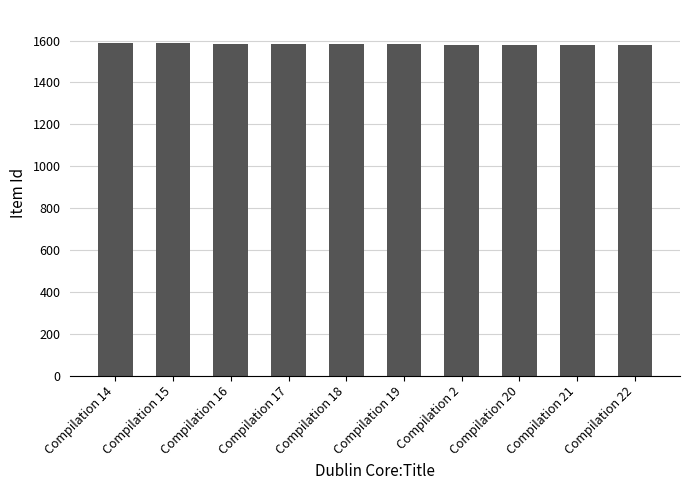

Does the chart contain stacked bars?

No